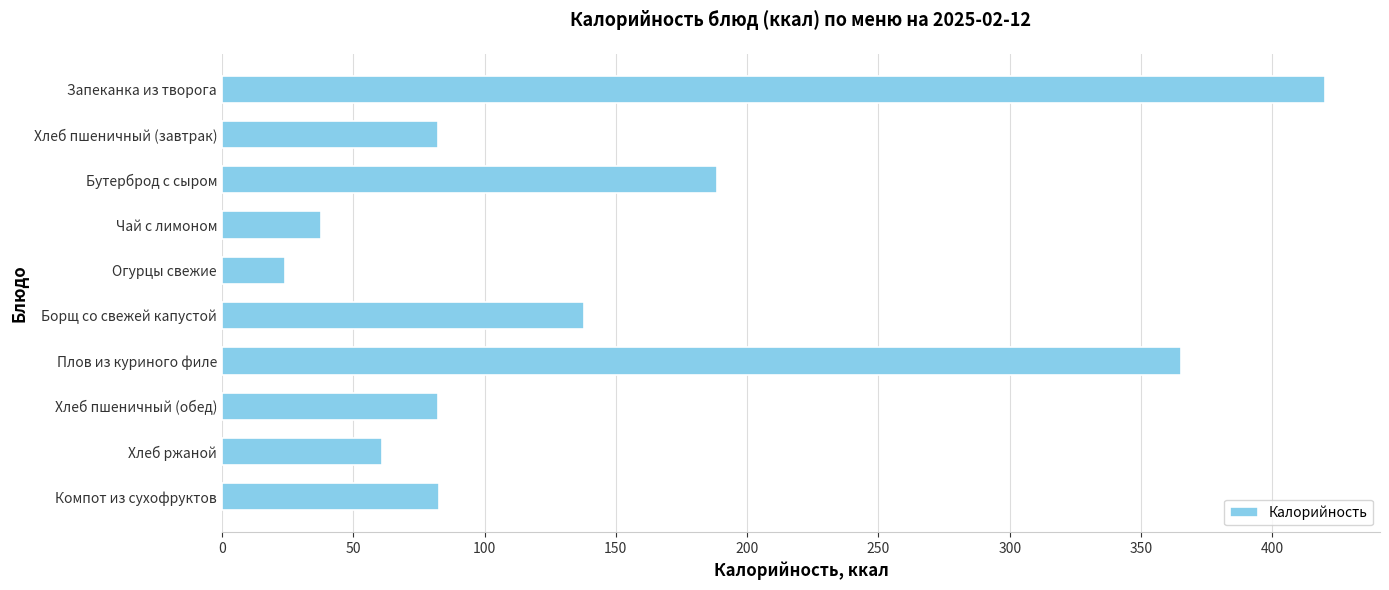

What is the maximum value shown in the chart?

420.0